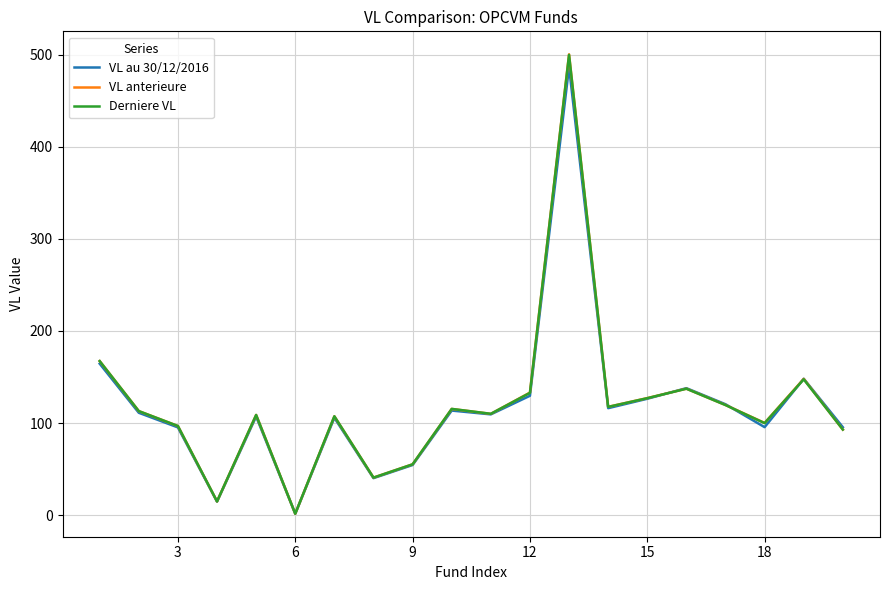

What is the maximum value for VL anterieure?

500.3